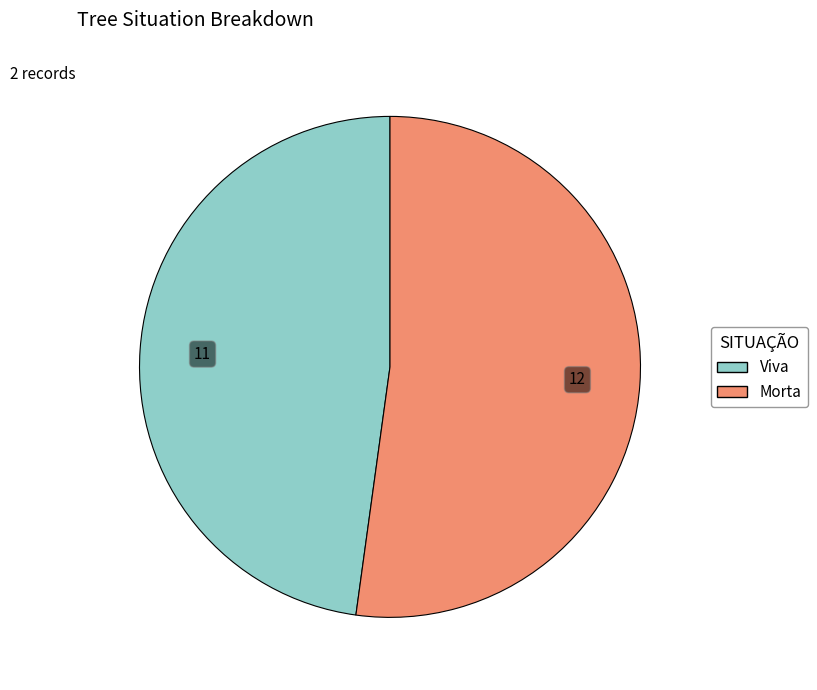

The Morta slice represents 39% of the pie. True or false?

False